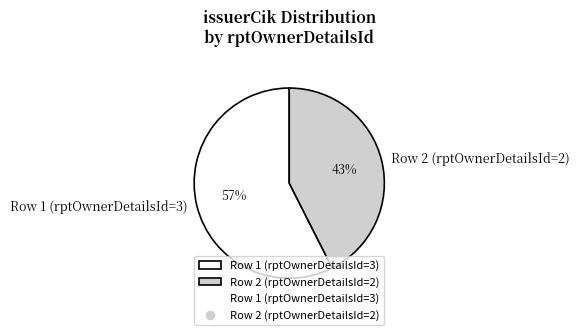

To the nearest percent, what portion does Row 2 (rptOwnerDetailsId=2) represent?

43%